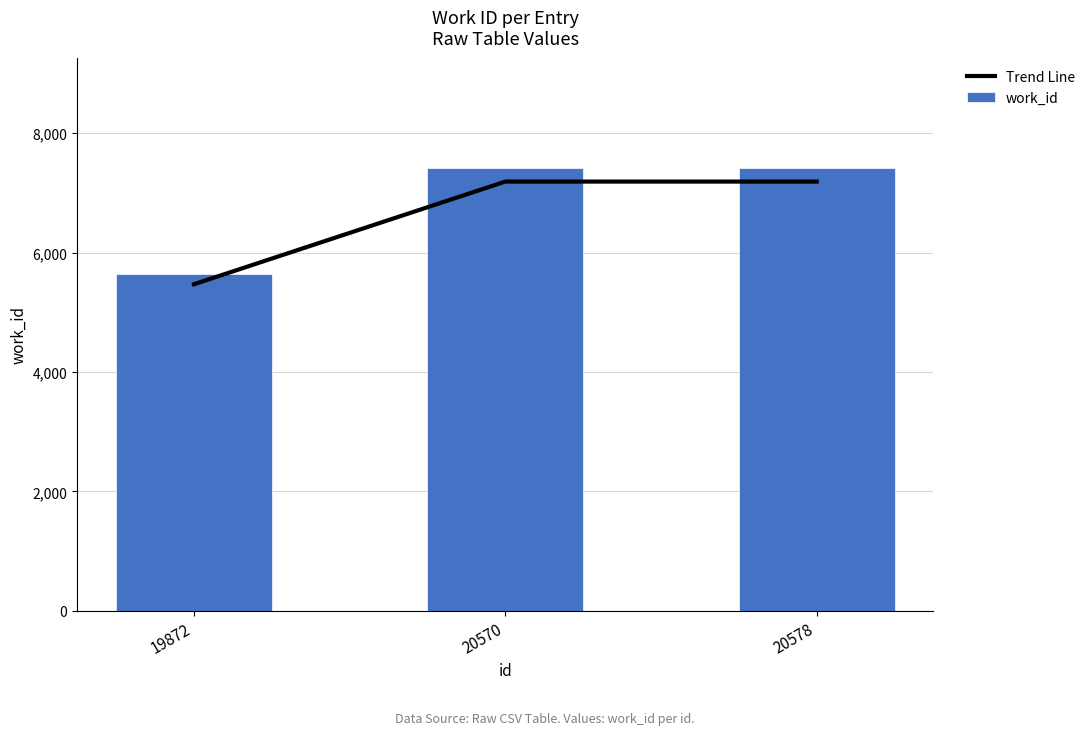

Reading left to right, list all the values displayed in this chart.

Trend Line: 5468.9	7188.7	7188.7
work_id: 5638.0	7411.0	7411.0